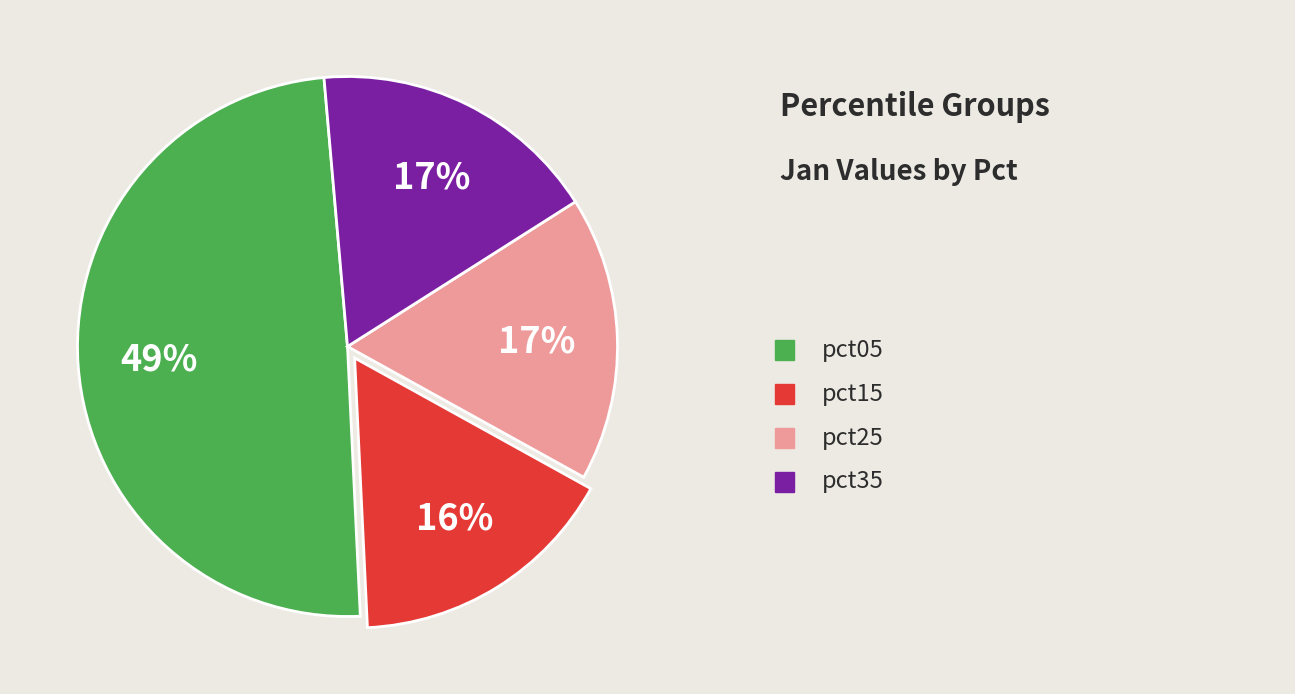

How many segments does this pie chart have?

4